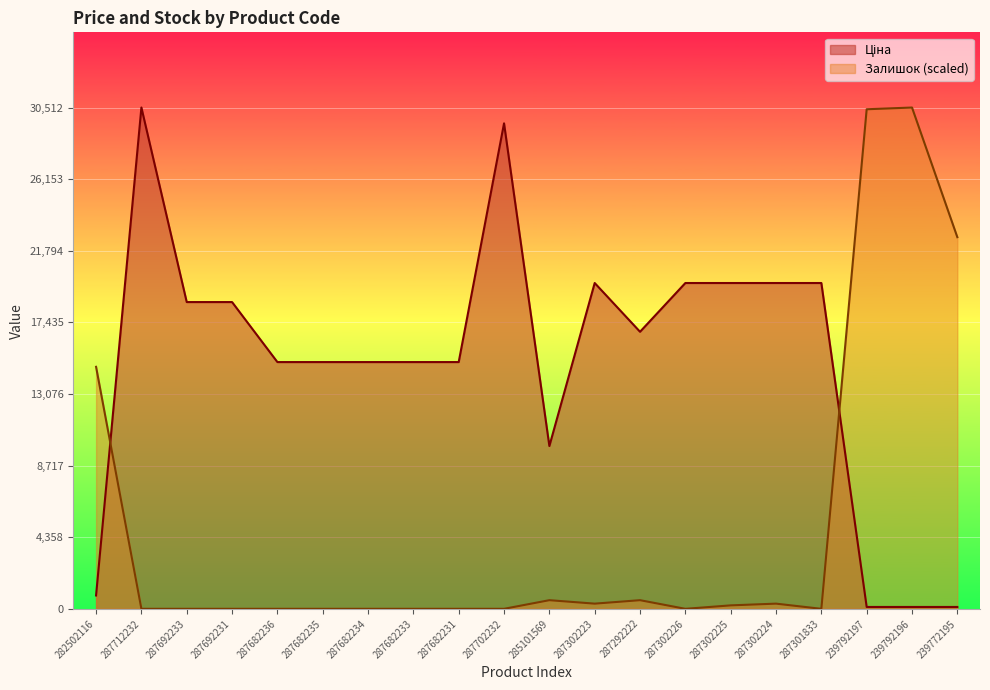

Where do Залишок and Ціна first cross each other?

282502116 and 287712232